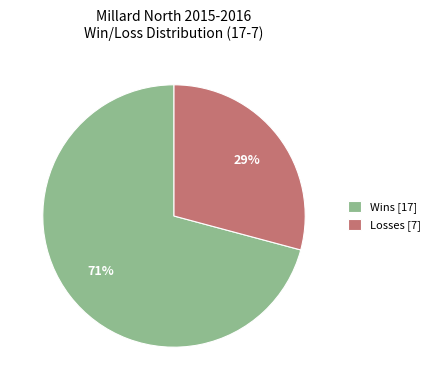

Which category has the biggest portion of the pie?

Wins [17]